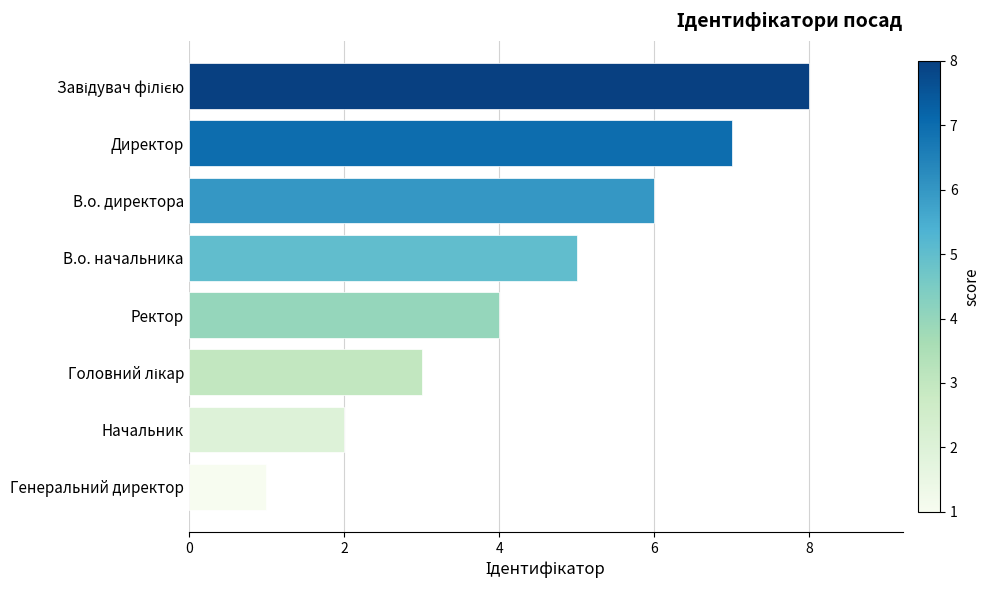

What is the ratio of the value at В.о. начальника to the value at В.о. директора?

0.8